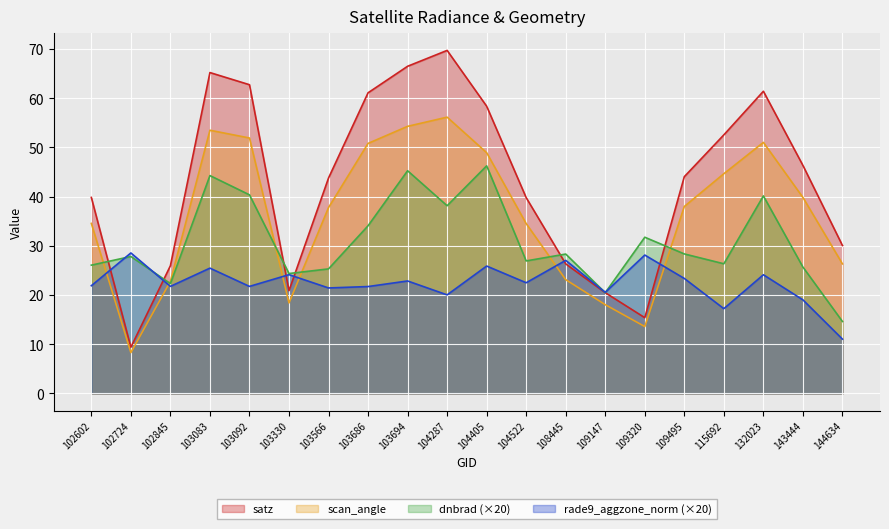

True or false: rade9_aggzone_norm has a value of 27.1 at 108445.

True